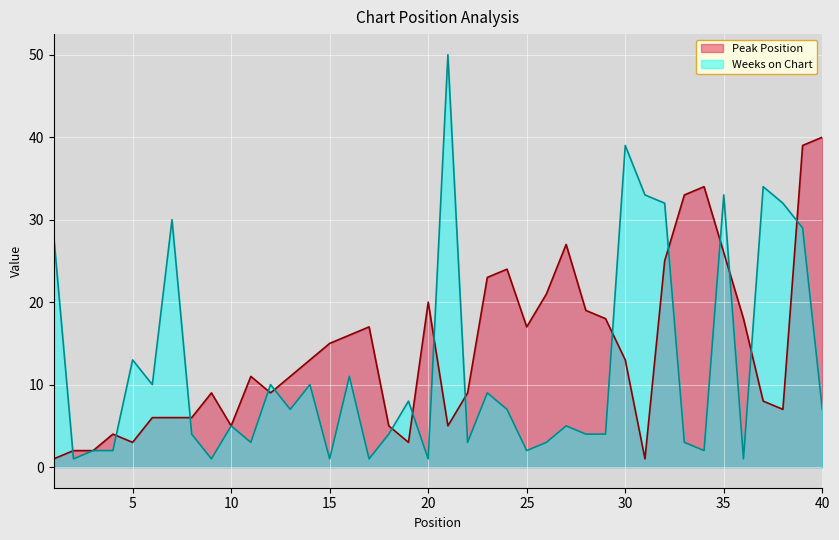

Between which two adjacent categories do Weeks on Chart and Peak Position first intersect?

1 and 2